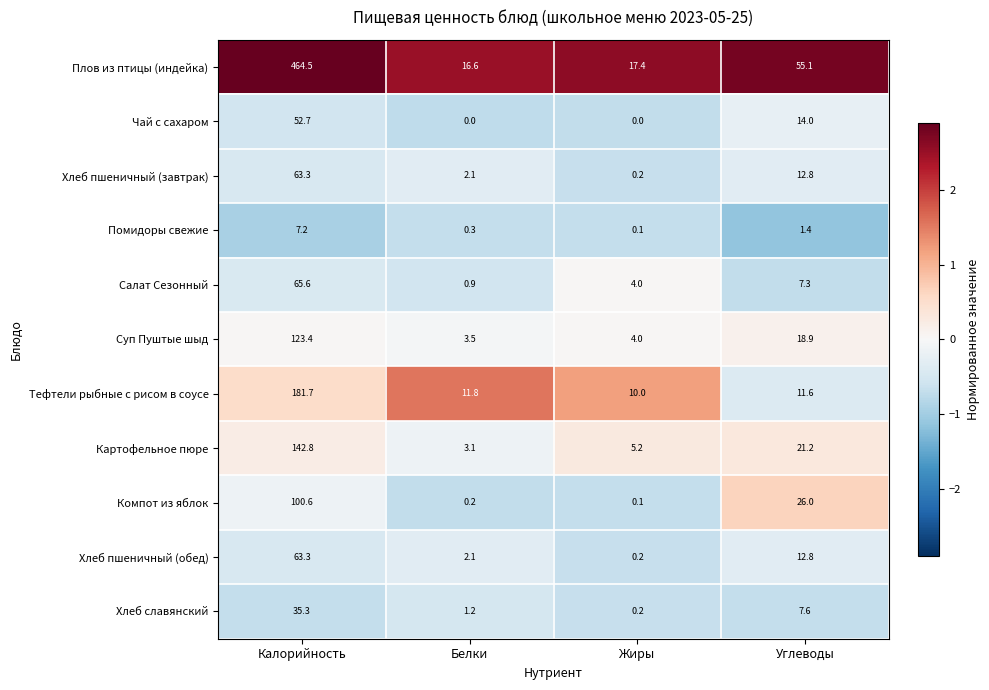

At which category is the sum across all series the highest?

Калорийность